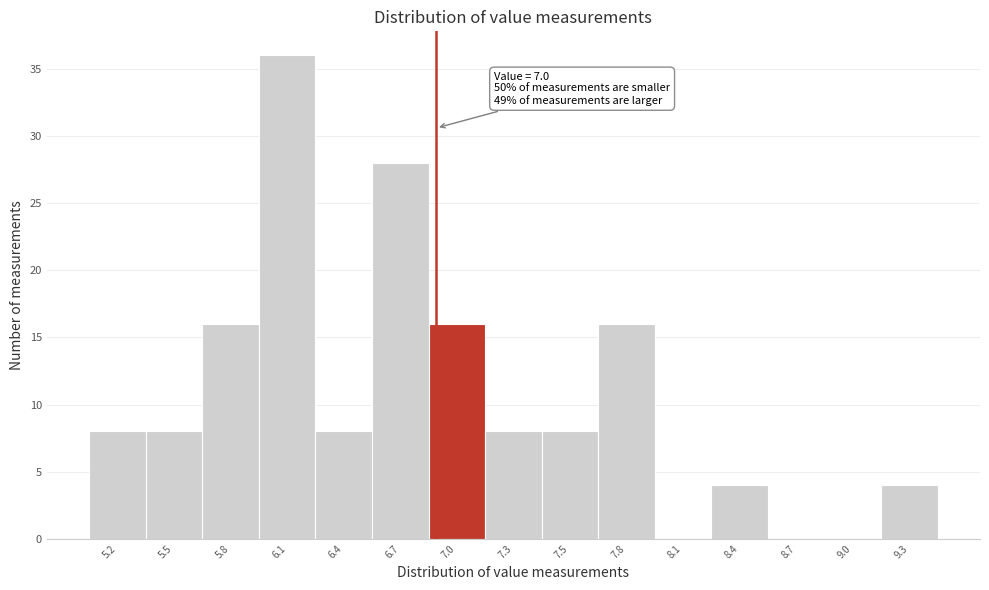

Reading left to right, list all the values displayed in this chart.

5.2=8	5.5=8	5.8=16	6.1=36	6.4=8	6.7=28	7.0=16	7.3=8	7.5=8	7.8=16	8.1=0	8.4=4	8.7=0	9.0=0	9.3=4